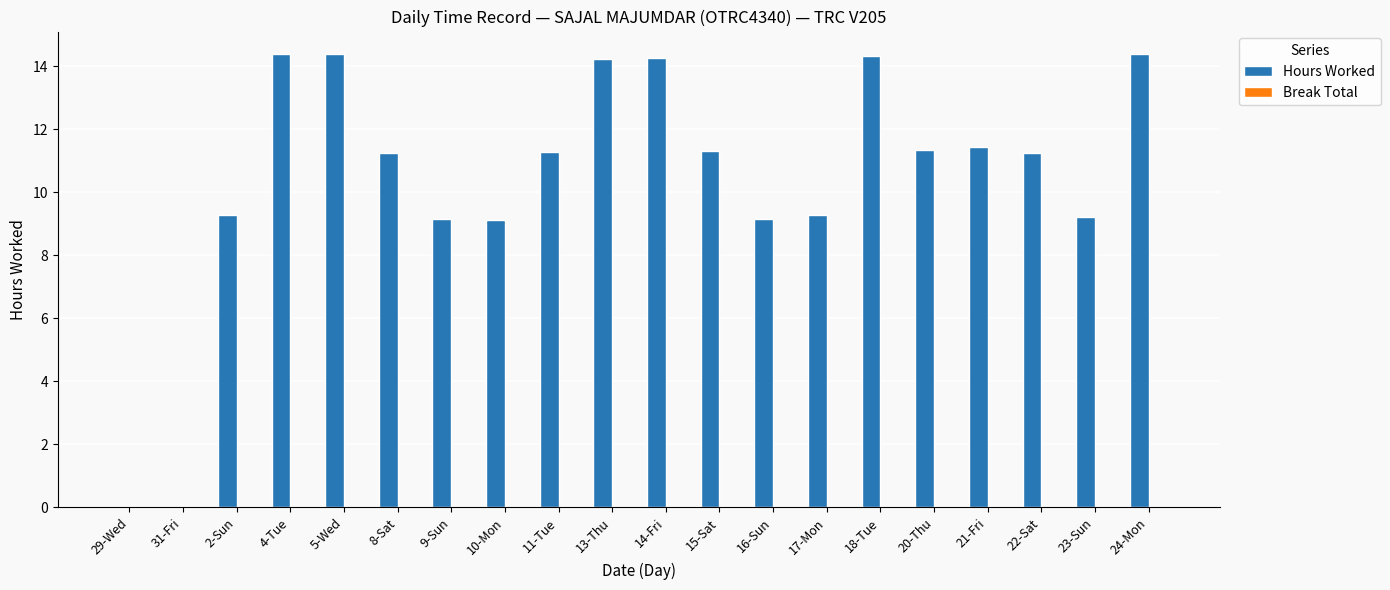

What is the greatest value displayed?

14.4